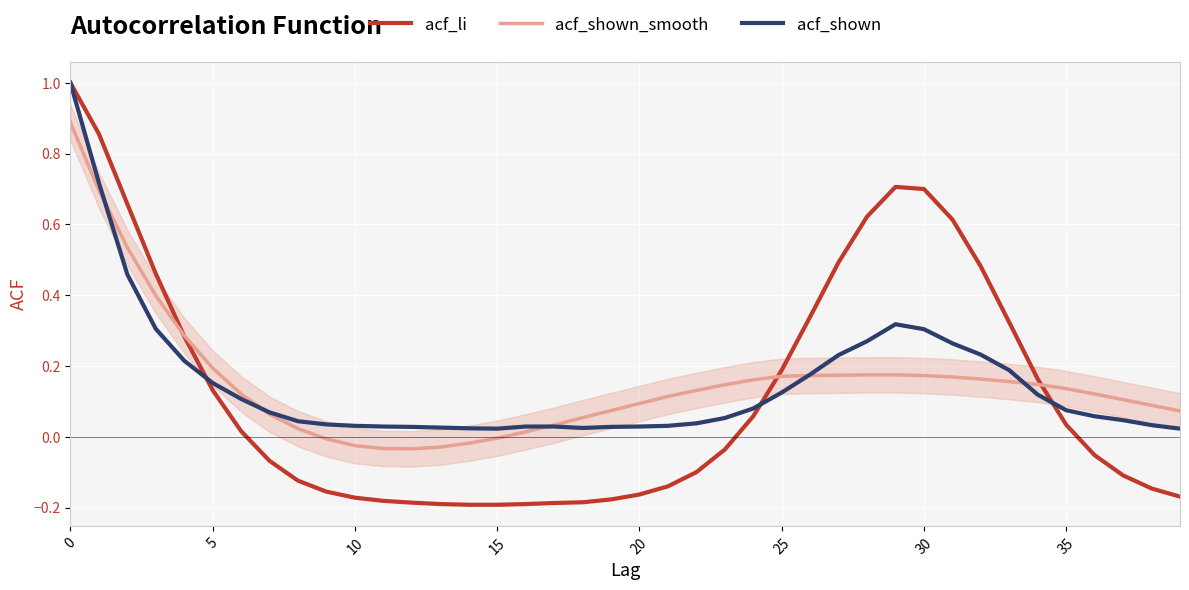

What is the greatest value displayed?

1.0